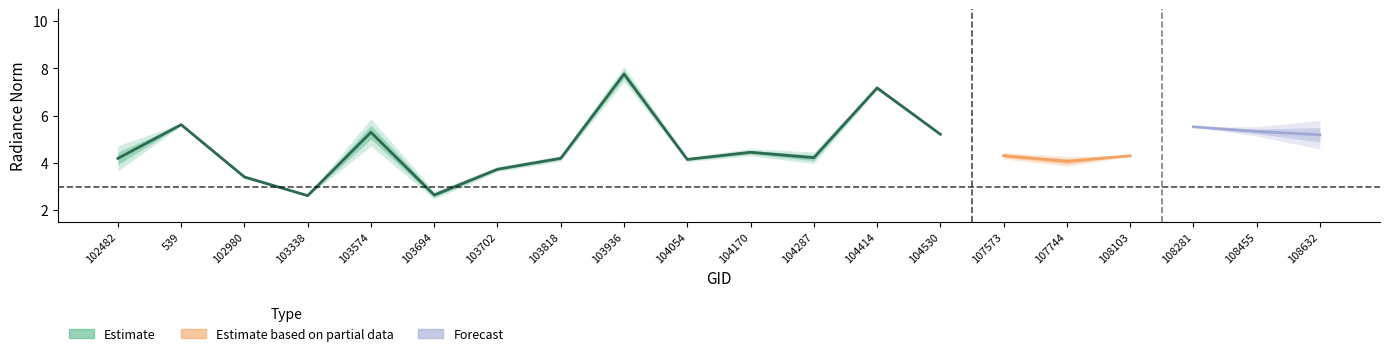

Which label corresponds to the smallest value in the chart?

103694